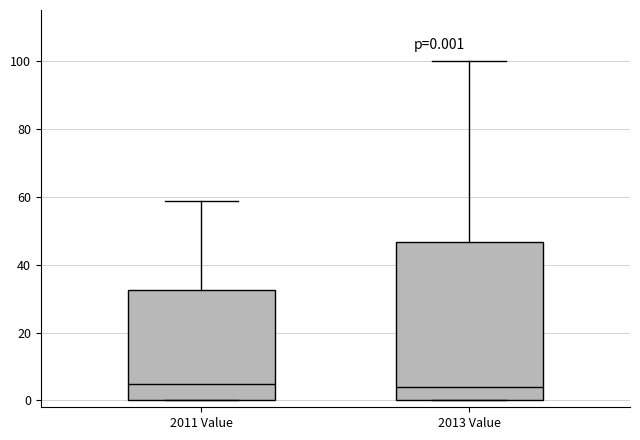

Which box is the tallest, from its lower edge to its upper edge?

2013 Value